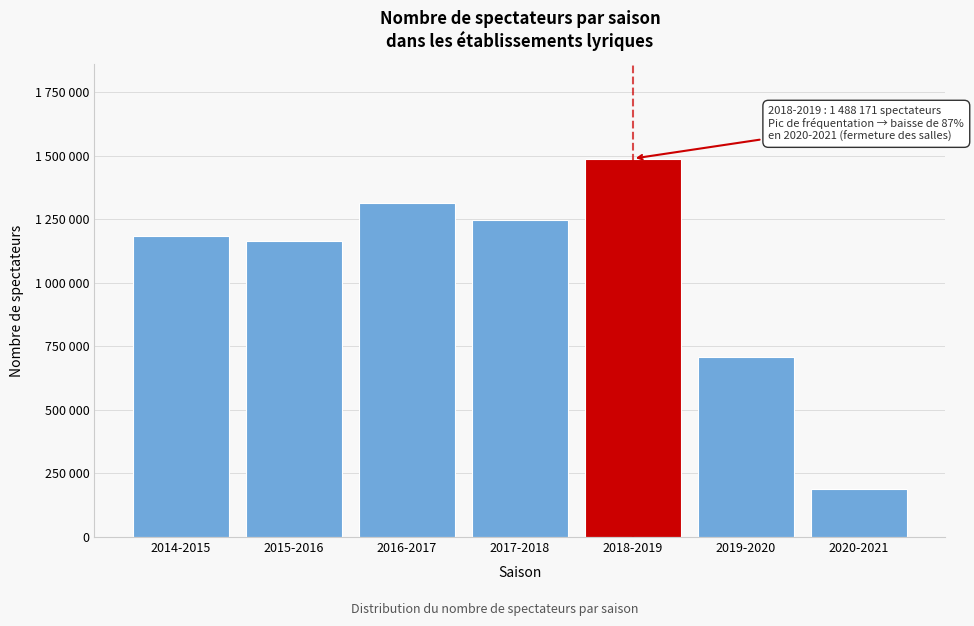

Does the chart contain any negative values?

No